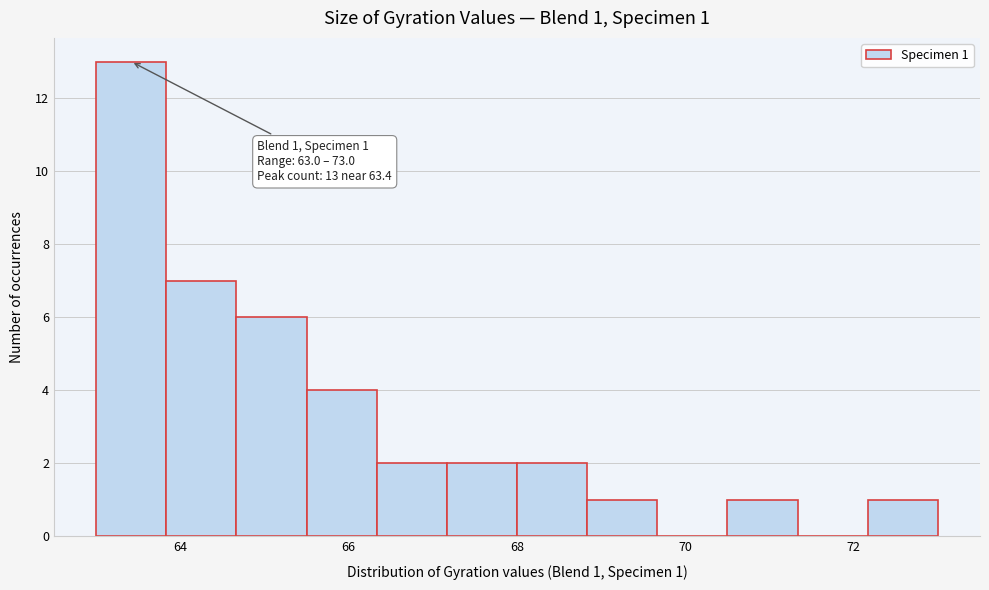

Which range on the x-axis has the tallest bar?

63.0 to 63.8